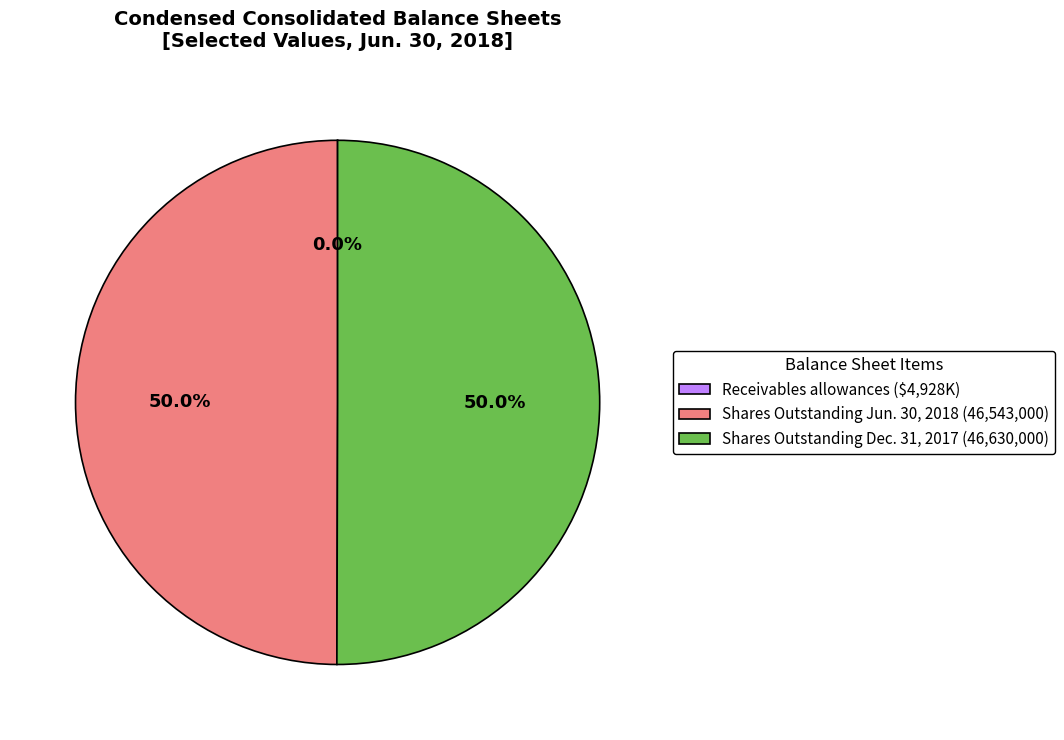

Do Shares Outstanding Jun. 30, 2018 (46,543,000) and Shares Outstanding Dec. 31, 2017 (46,630,000) together represent more than half of the pie?

Yes